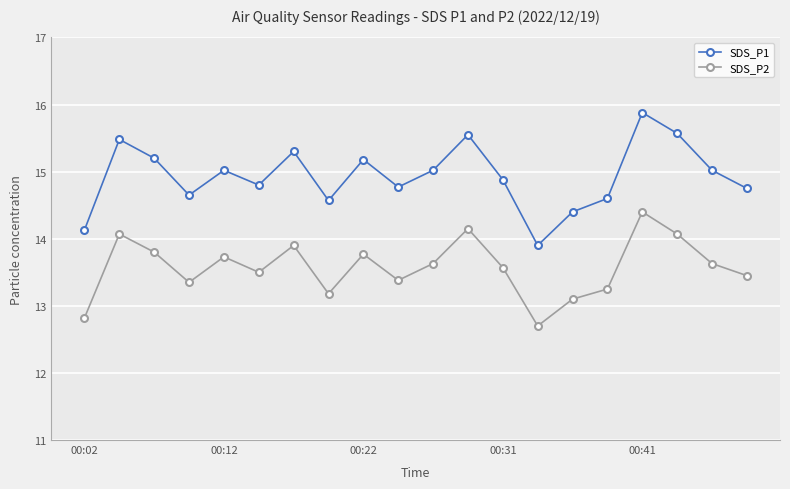

How many interior local peaks does the SDS_P1 series have?

6